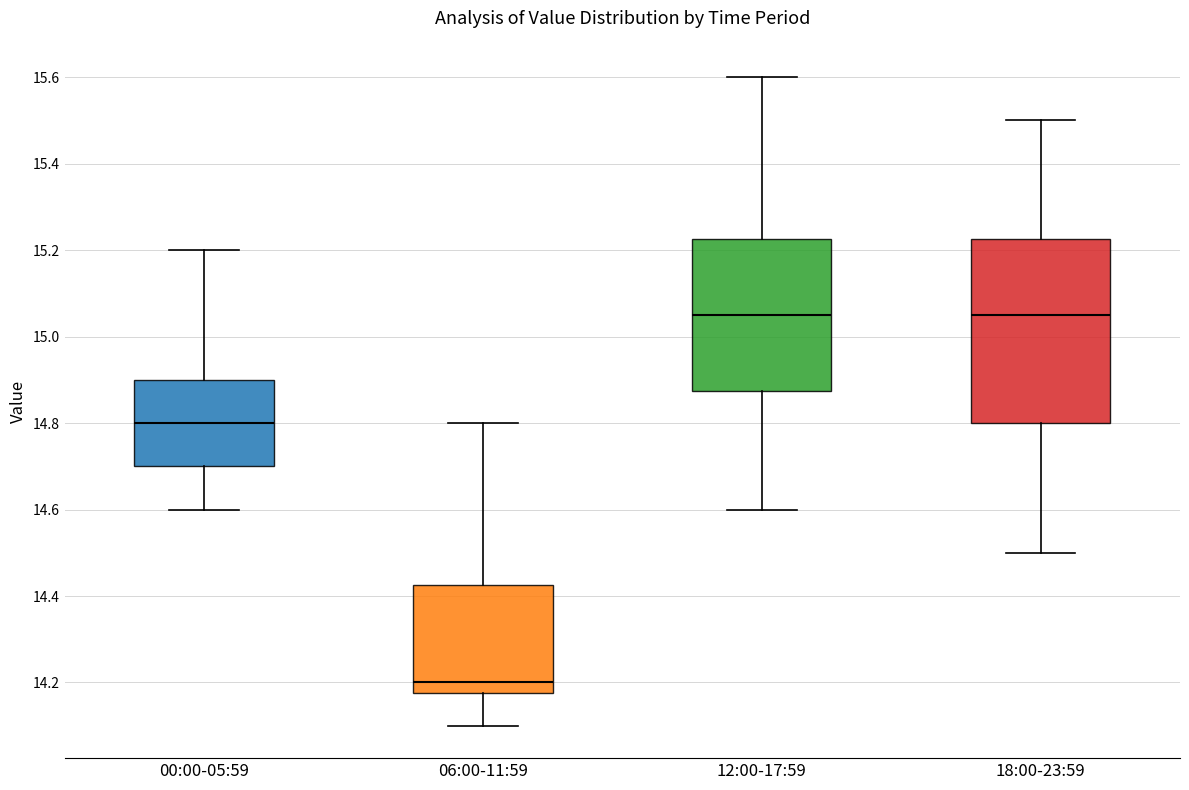

Where does the upper whisker of the box for 18:00-23:59 end on the y-axis? The values are not printed on the chart, so give them approximately, as read against the axis.

15.50